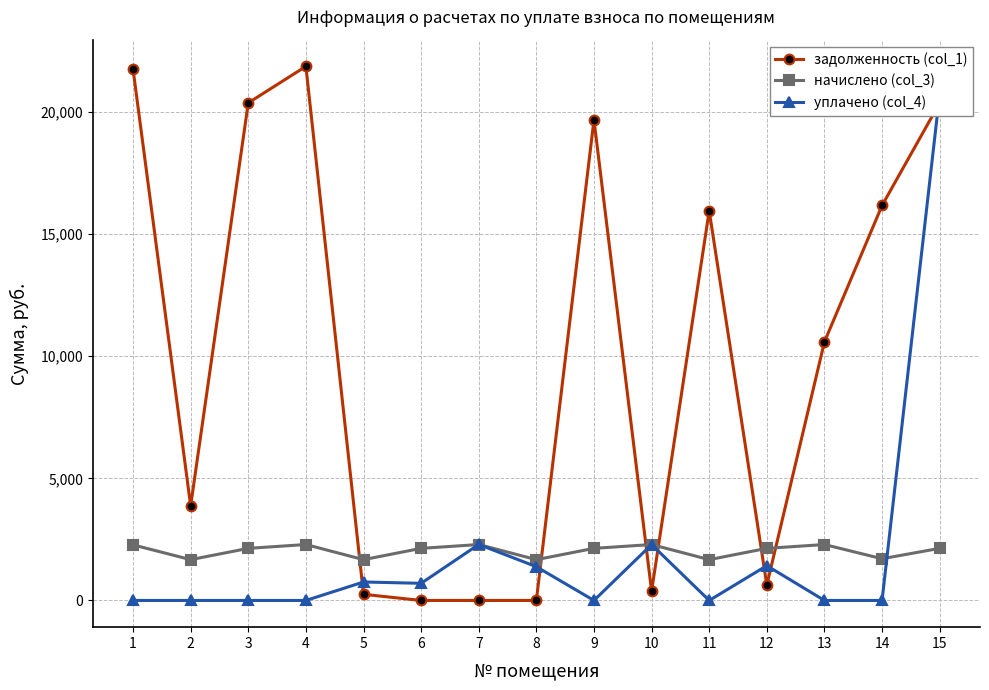

After their last crossing, which series has the higher values: задолженность (col_1) or уплачено (col_4)?

уплачено (col_4)